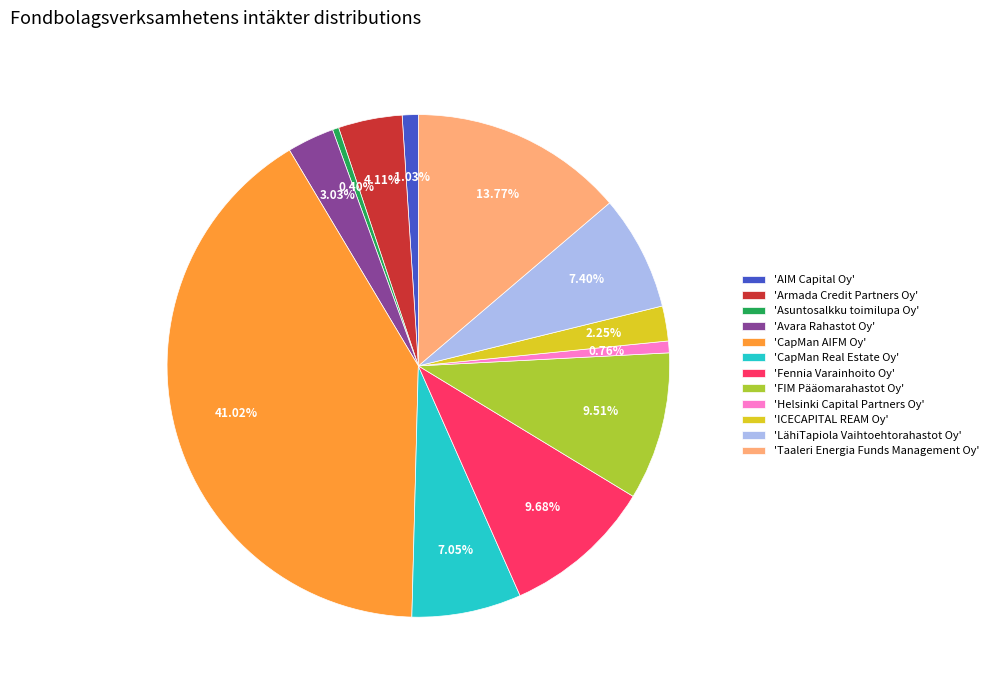

Is 'ICECAPITAL REAM Oy' the majority of the pie?

No